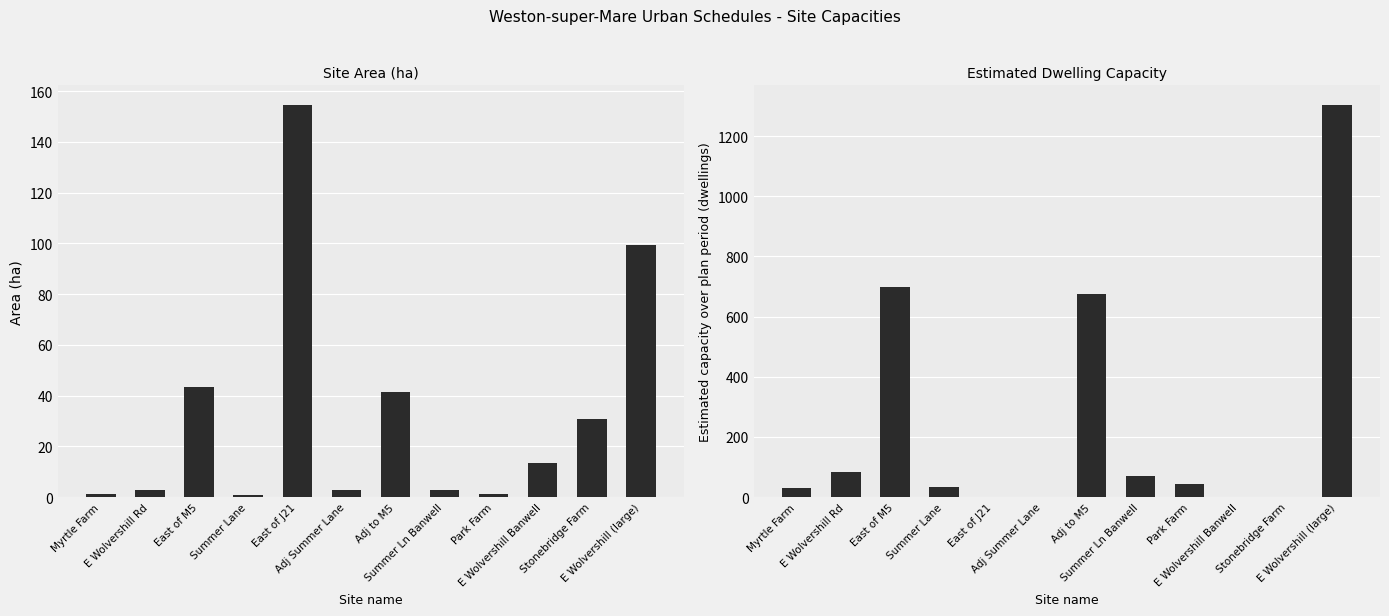

At which label is Estimated capacity over plan period closest to 652?

Adj to M5